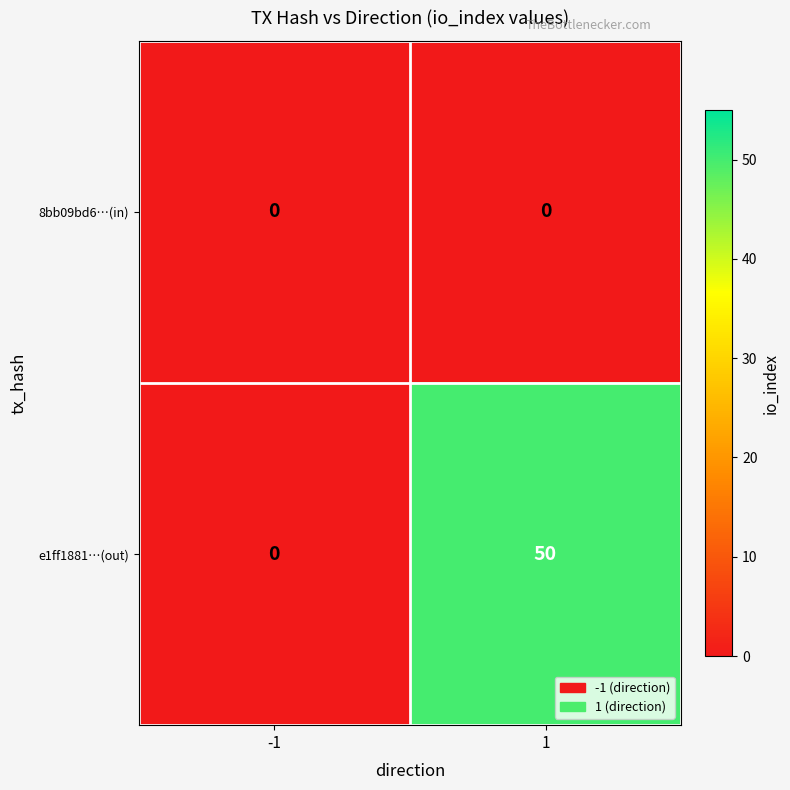

Reading left to right, extract all data points from this chart.

8bb09bd6…(in): 0	0
e1ff1881…(out): 0	50